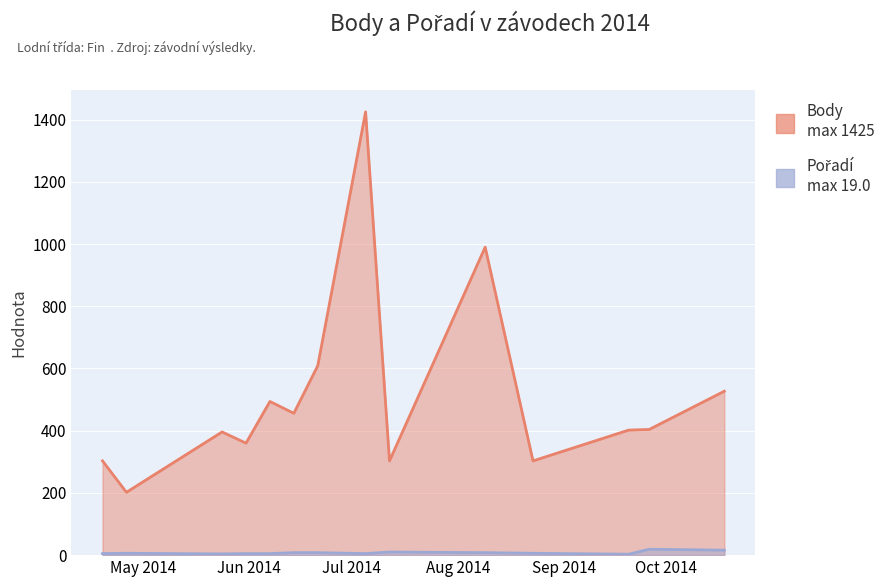

Is the value of Body at 2014-07-05 greater than the value of Pořadí at 2014-06-21?

Yes